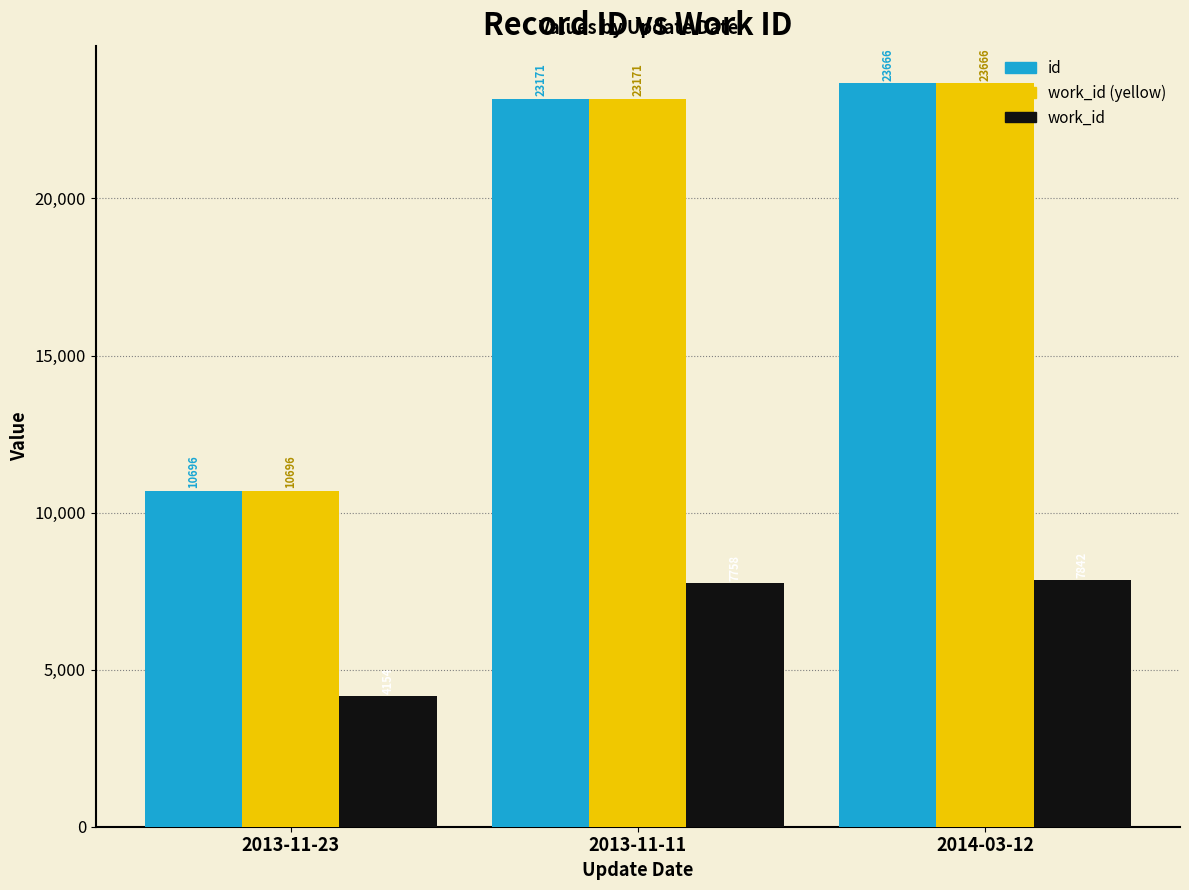

What is the label of the 1st bar from the left?

2013-11-23